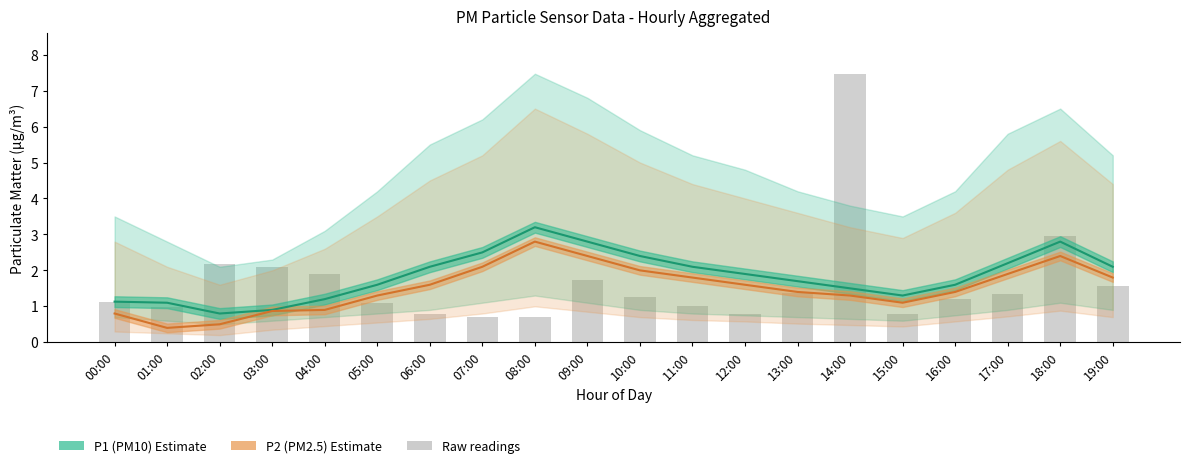

True or false: P2 (PM2.5) has a value of 3.8 at 18:00.

False